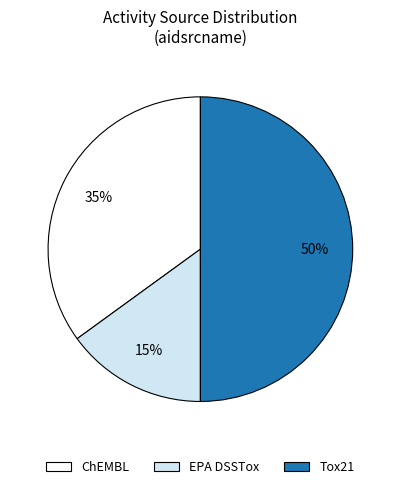

True or false: Tox21 accounts for 50% of the total.

True